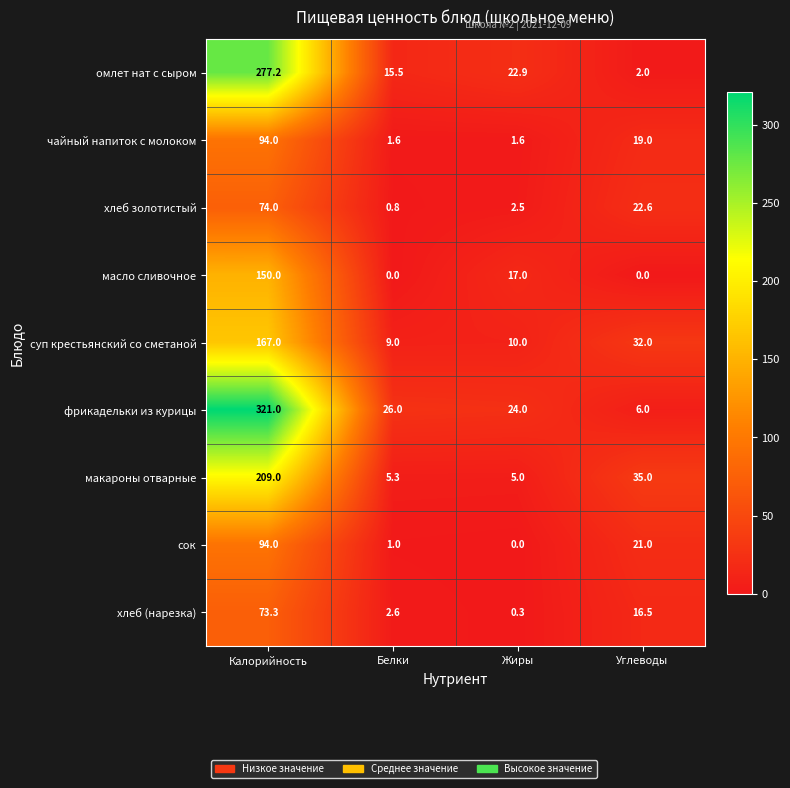

What is the sum of the хлеб (нарезка) values at Белки and Углеводы?

19.1